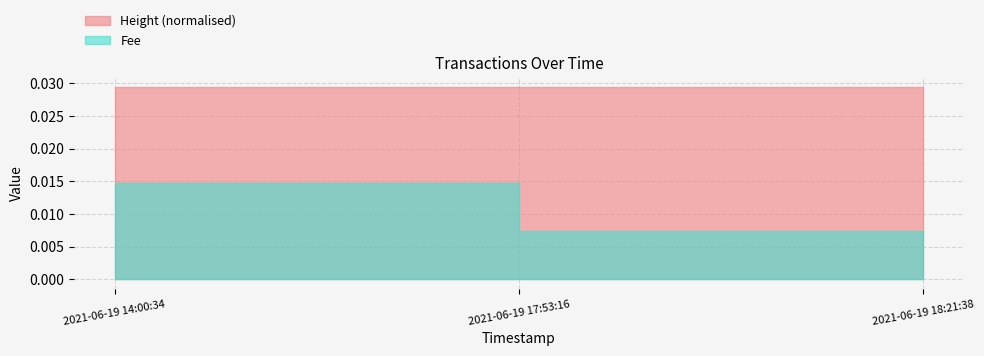

What is the sum of the Height values at 2021-06-19 18:21:38 and 2021-06-19 17:53:16?

1791405.0